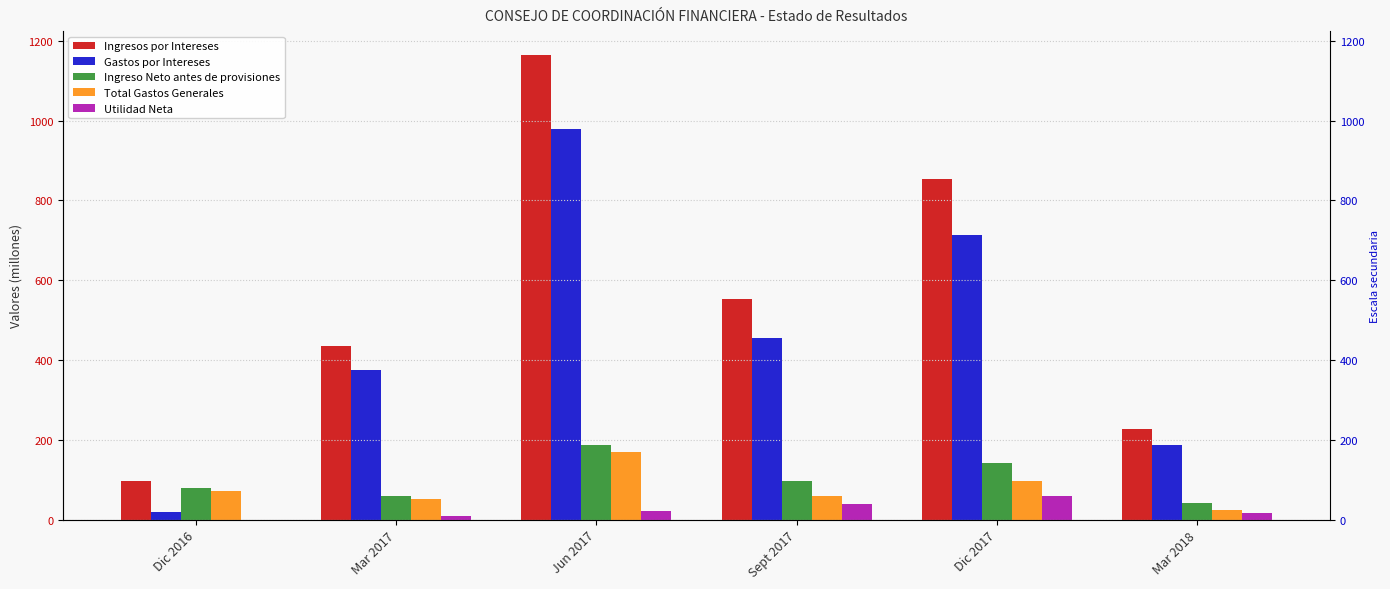

Reading left to right, extract all data points from this chart.

Ingresos por Intereses: 96.2	435.8	1165.9	552.0	854.1	227.3
Gastos por Intereses: 17.9	375.7	978.2	454.4	712.3	186.9
Ingreso Neto antes de provisiones: 78.2	60.0	188.0	97.7	141.8	40.4
Total Gastos Generales: 71.5	51.0	168.6	59.5	95.4	24.8
Utilidad Neta: 0.0	9.6	20.8	38.6	58.8	15.9